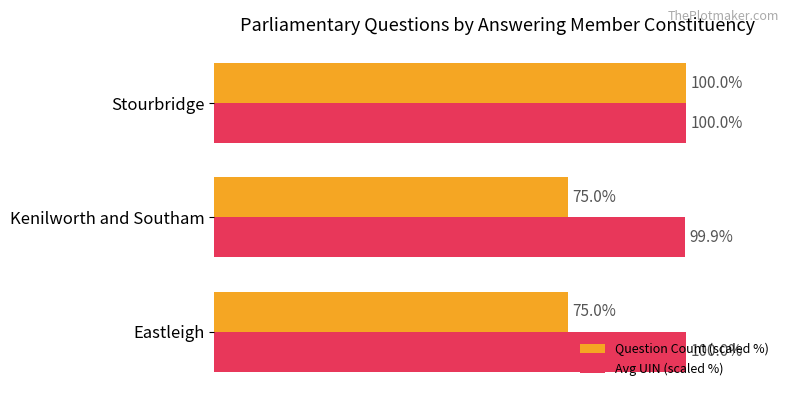

At which label does Avg UIN (scaled %) reach its minimum?

Kenilworth and Southam